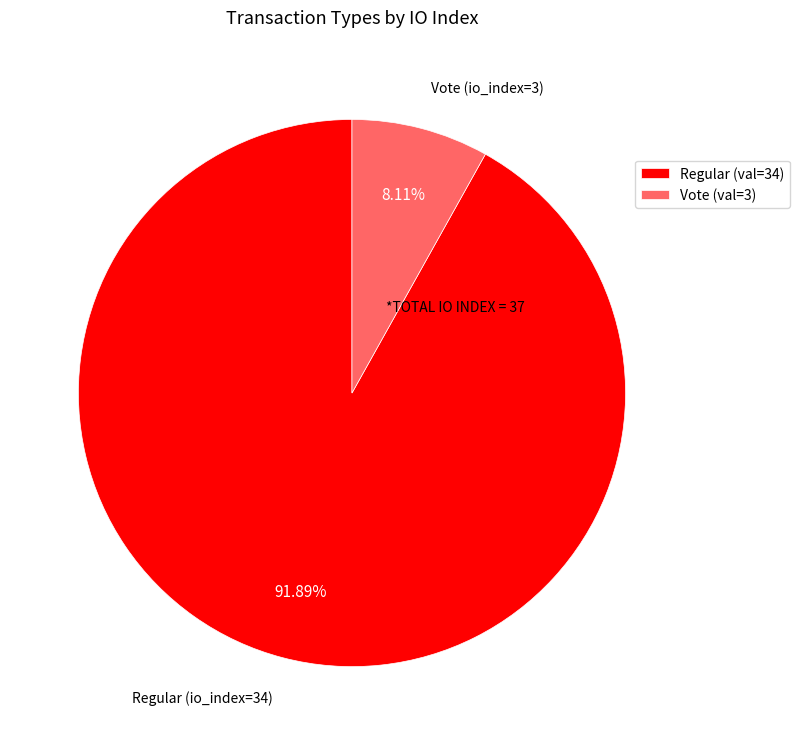

How many slices are in this pie chart?

2